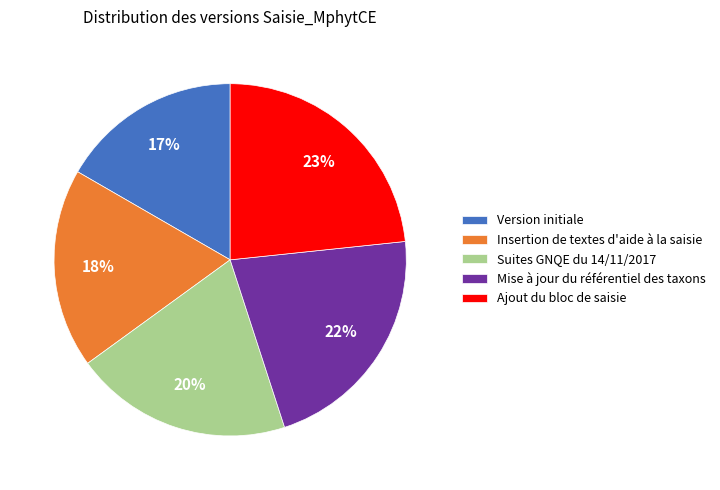

What is the ratio of the value at Insertion de textes d'aide à la saisie to the value at Version initiale?

1.1